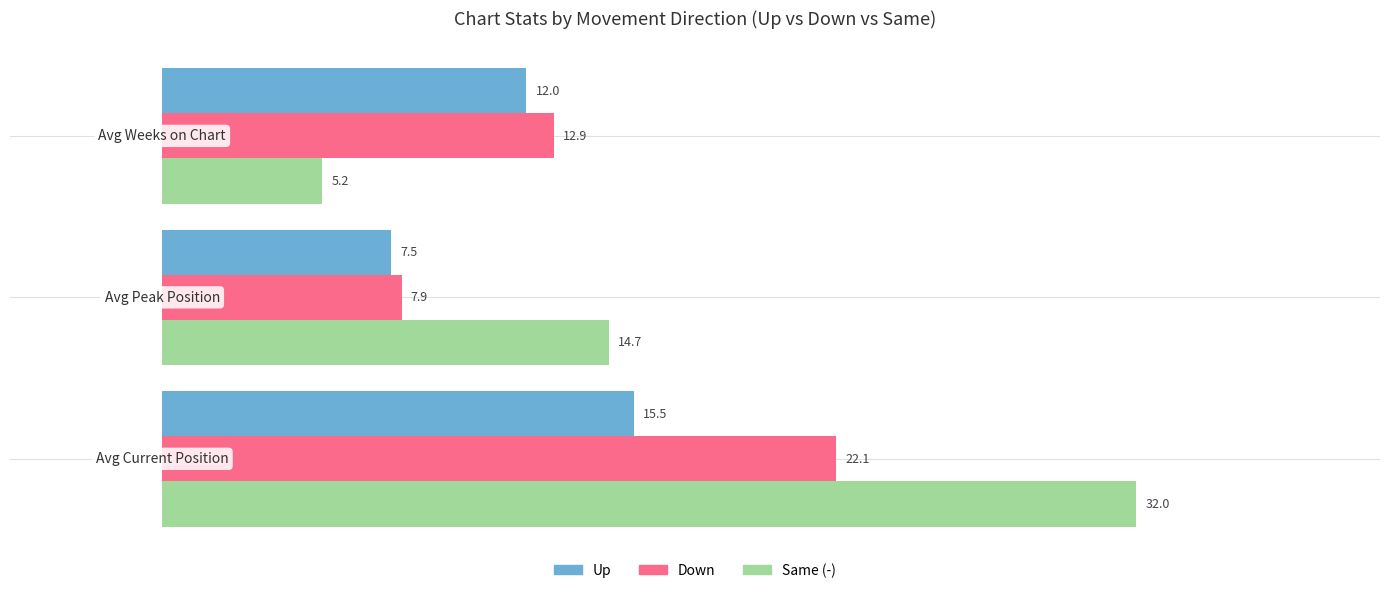

Which series has the largest range (max minus min)?

Same (-)